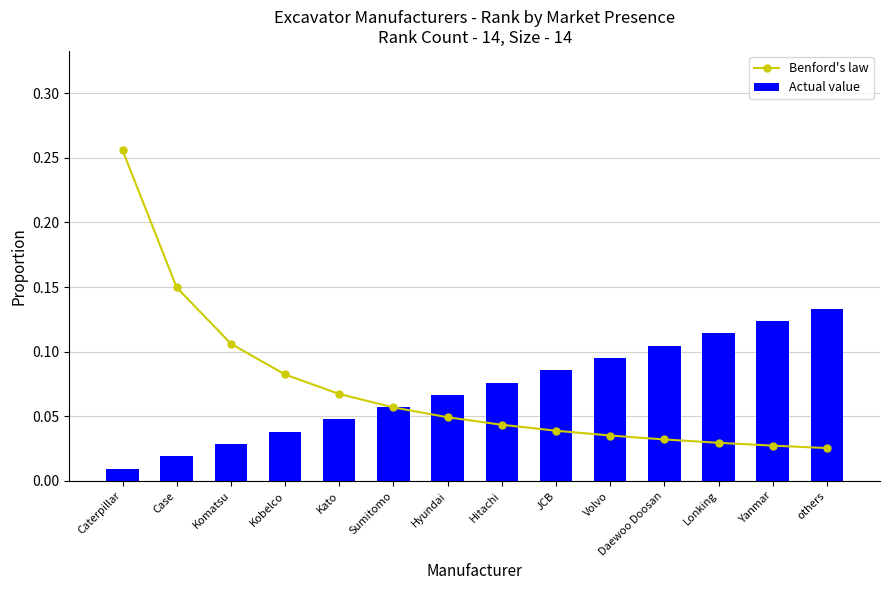

Reading left to right, what are all the values shown in this chart?

Benford's law: 0.3	0.1	0.1	0.1	0.1	0.1	0.0	0.0	0.0	0.0	0.0	0.0	0.0	0.0
Actual value: 0.0	0.0	0.0	0.0	0.0	0.1	0.1	0.1	0.1	0.1	0.1	0.1	0.1	0.1